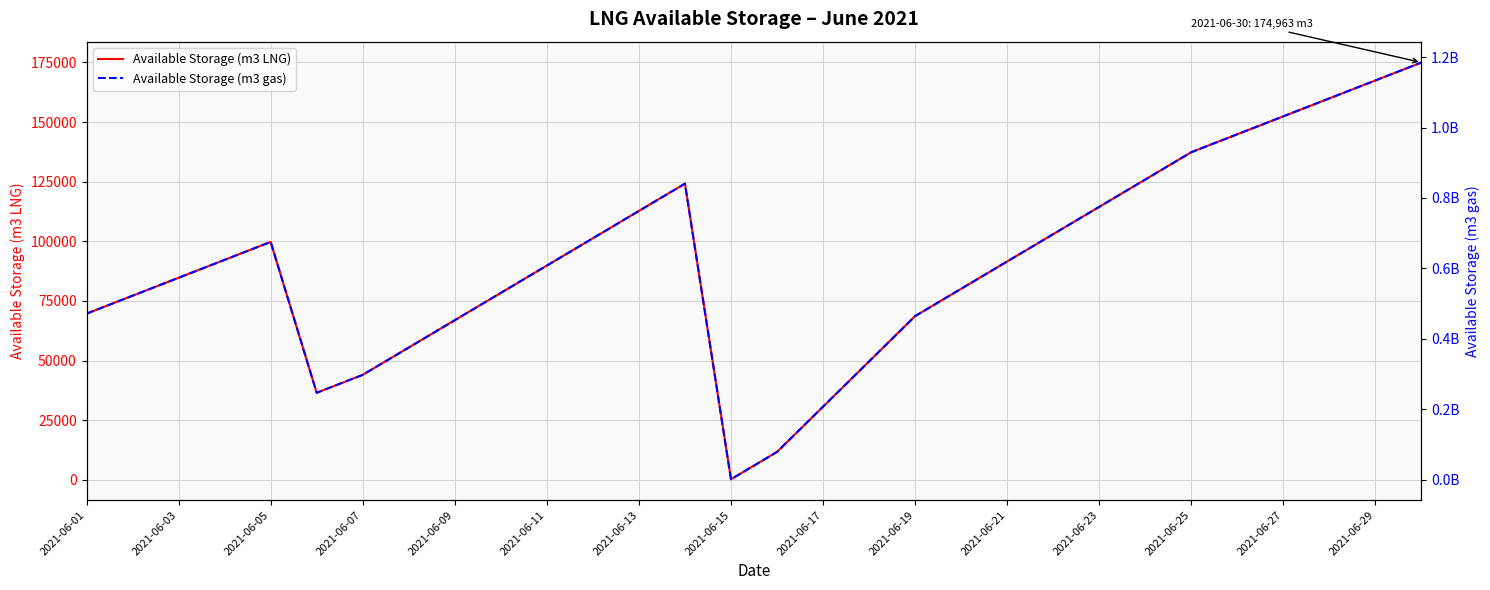

True or false: Available Storage (m3 gas) and Available Storage (m3 LNG) intersect in this chart.

False